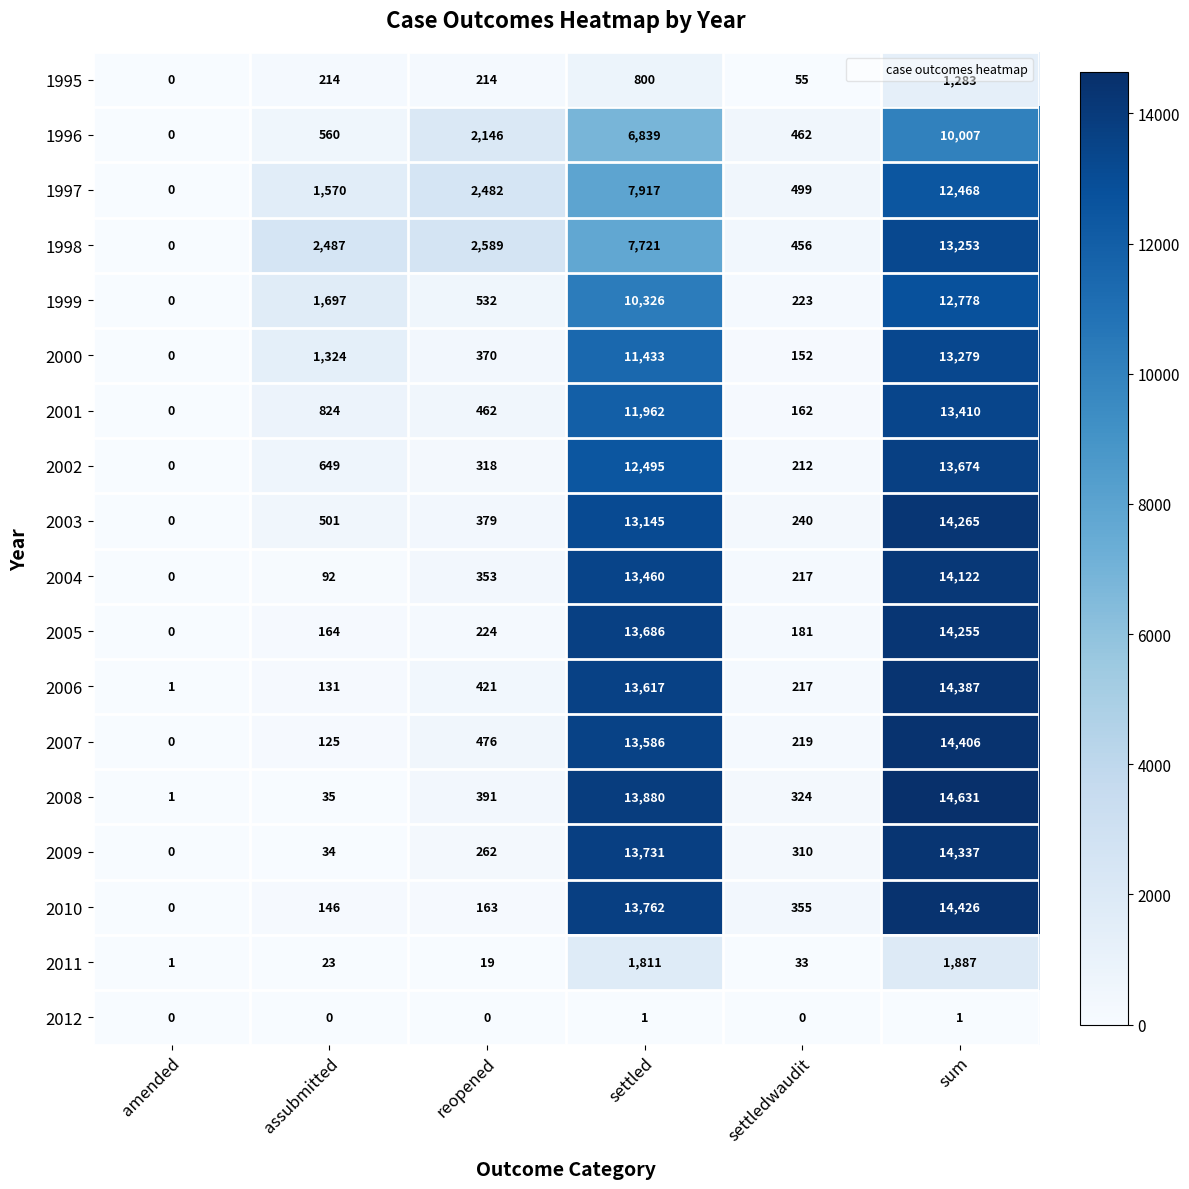

What is the average value of the 2004 series?

4707